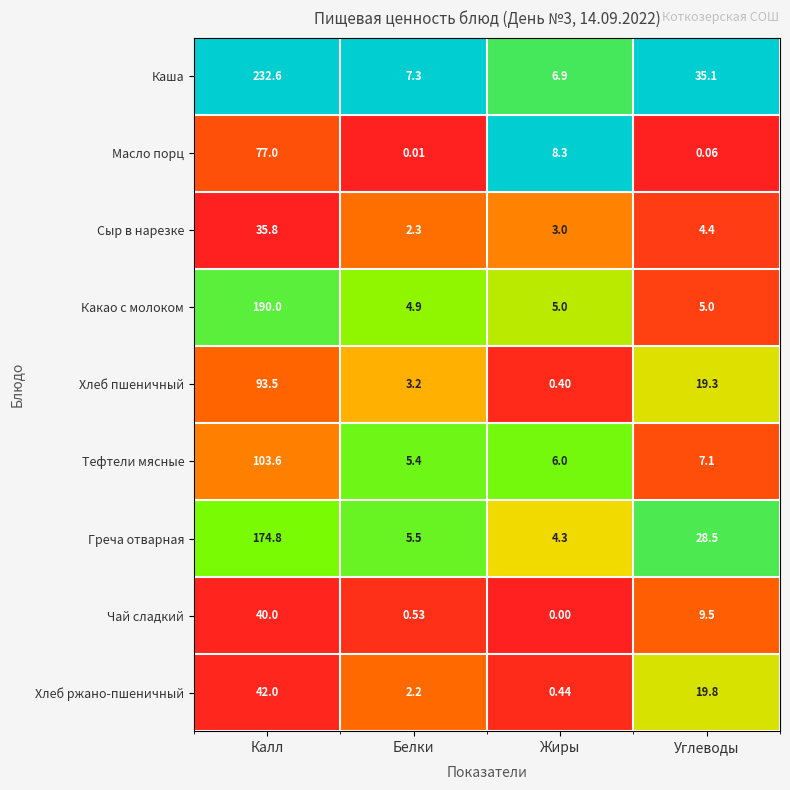

What is the spread (max minus min) of values at Белки?

7.3